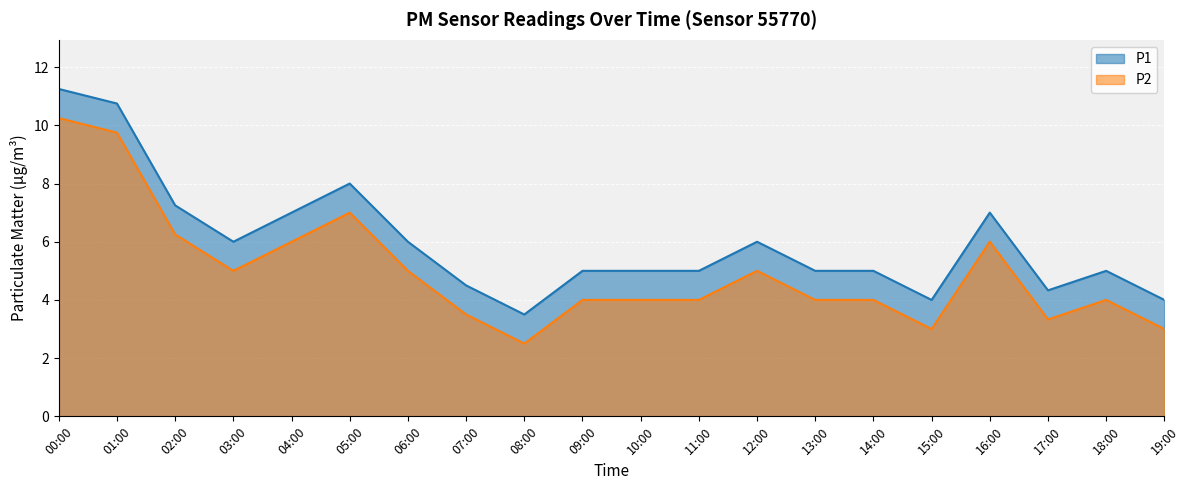

Is it true that P1 equals 7.2 at 02:00?

True